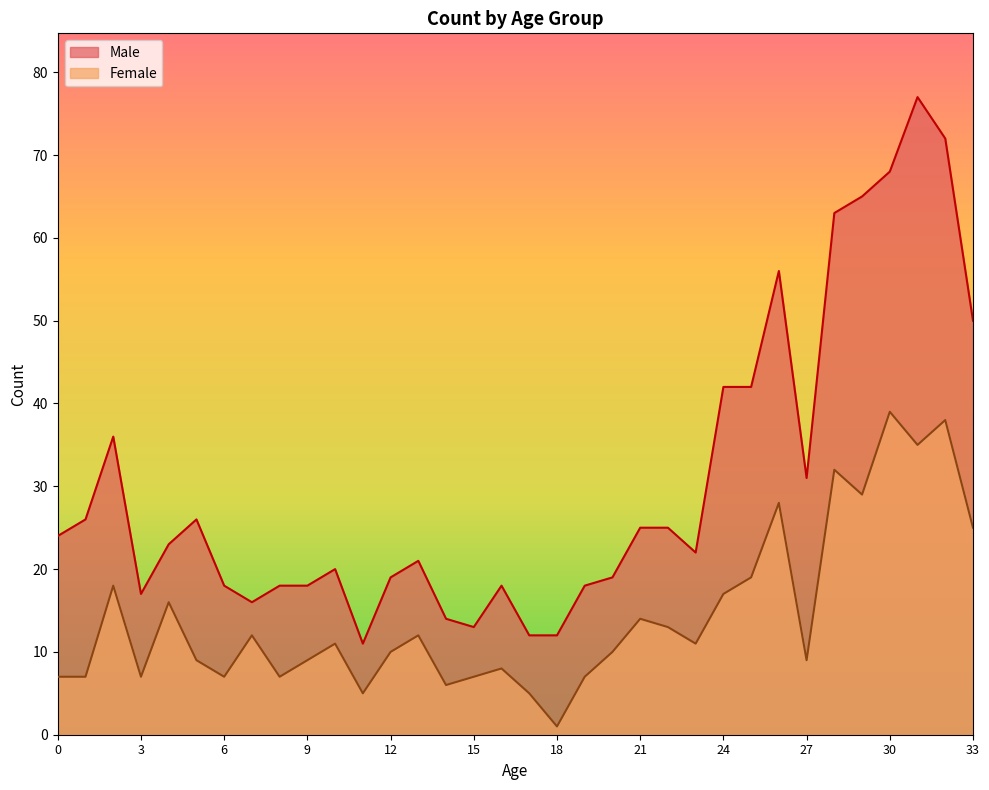

Reading right to left, list all the values displayed in this chart.

Male: 33=50	32=72	31=77	30=68	29=65	28=63	27=31	26=56	25=42	24=42	23=22	22=25	21=25	20=19	19=18	18=12	17=12	16=18	15=13	14=14	13=21	12=19	11=11	10=20	9=18	8=18	7=16	6=18	5=26	4=23	3=17	2=36	1=26	0=24
Female: 33=25	32=38	31=35	30=39	29=29	28=32	27=9	26=28	25=19	24=17	23=11	22=13	21=14	20=10	19=7	18=1	17=5	16=8	15=7	14=6	13=12	12=10	11=5	10=11	9=9	8=7	7=12	6=7	5=9	4=16	3=7	2=18	1=7	0=7